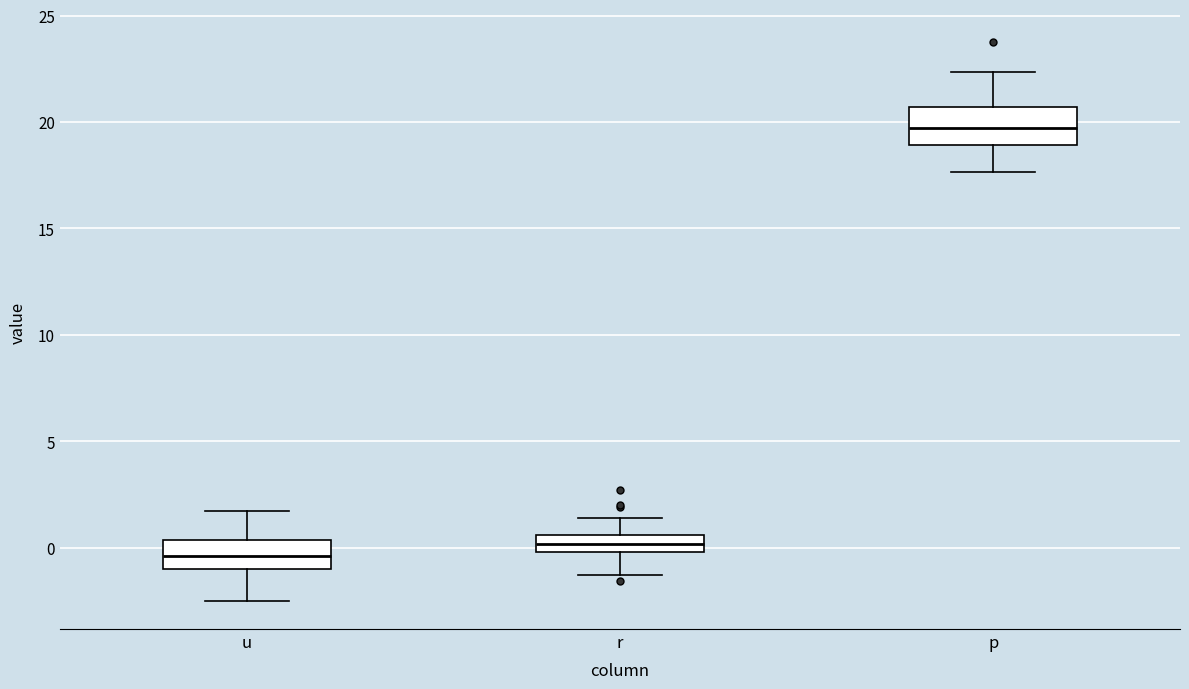

Reading left to right, transcribe this box plot: for each box, give where its median line is, the range the box spans, and where its two whiskers end, as read against the y-axis. The values are not printed on the chart, so give them approximately, as read against the axis.

u: median -0.5, box -1.0 to 0.5, whiskers -2.5 to 1.5
r: median 0.0 (inside the box), box 0.0 to 0.5, whiskers -1.5 to 1.5
p: median 19.5, box 19.0 to 20.5, whiskers 17.5 to 22.5